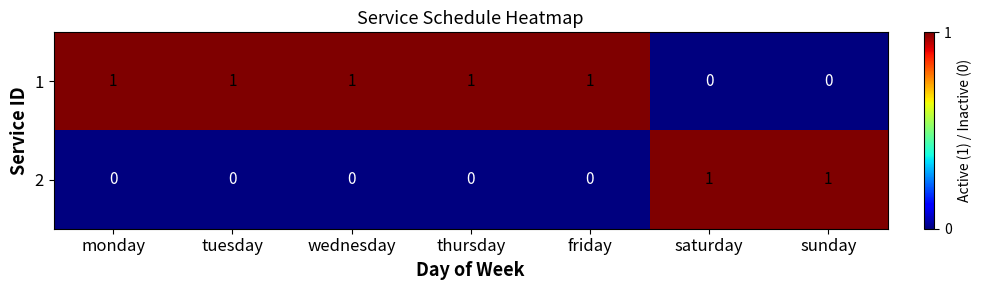

How many values in 1 are above zero?

5